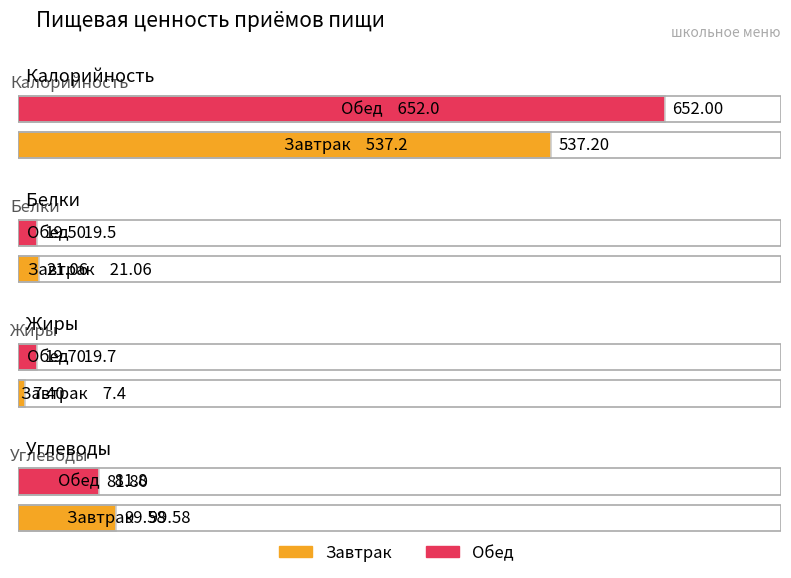

Where does the Жиры series first go above 19?

Обед